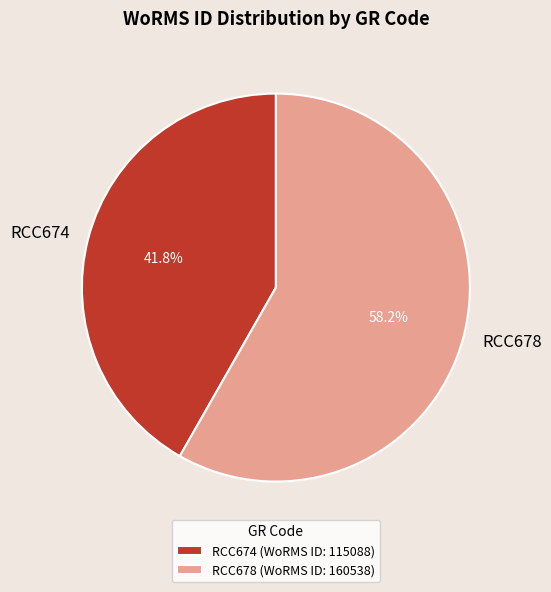

Which has a higher value, RCC674 or RCC678?

RCC678